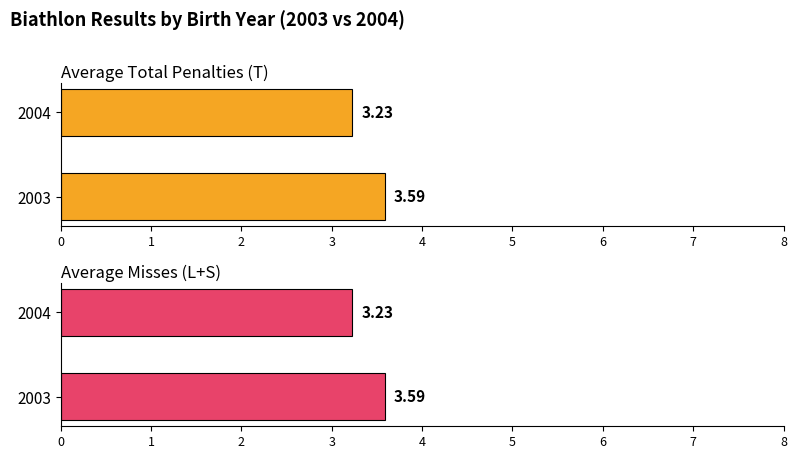

Which series has the largest total across all categories?

Average Total Penalties (T)